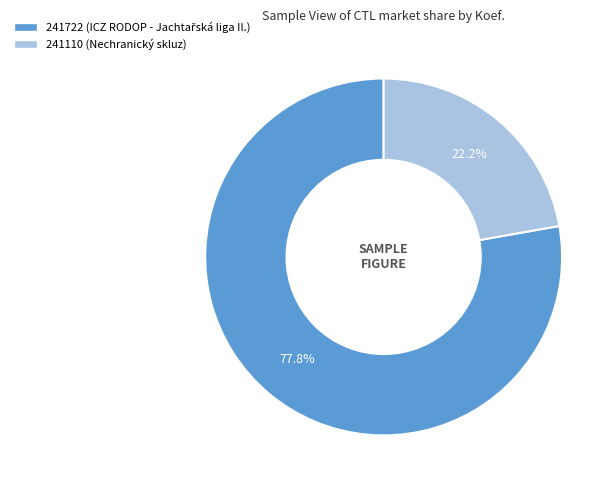

Approximately how many times larger is the value at 241110 compared to 241722?

0.3